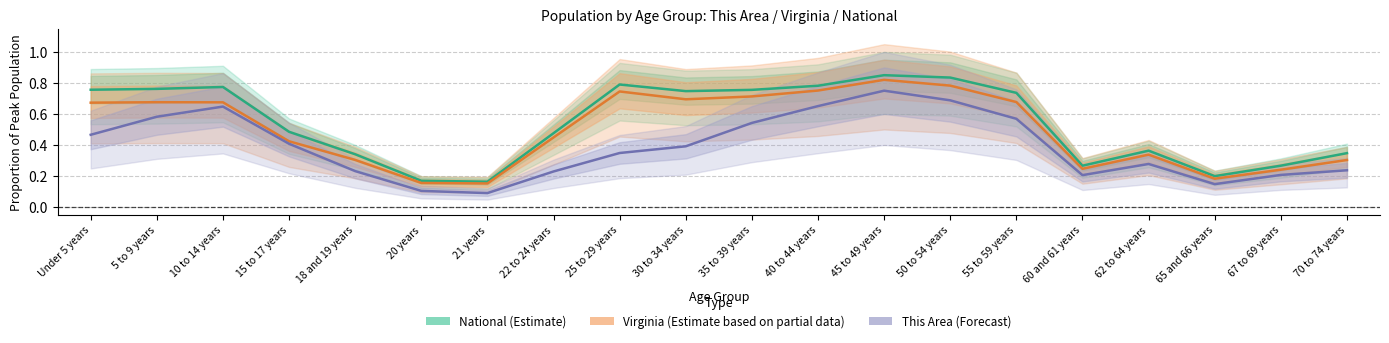

True or false: Virginia and This Area cross at least once.

False